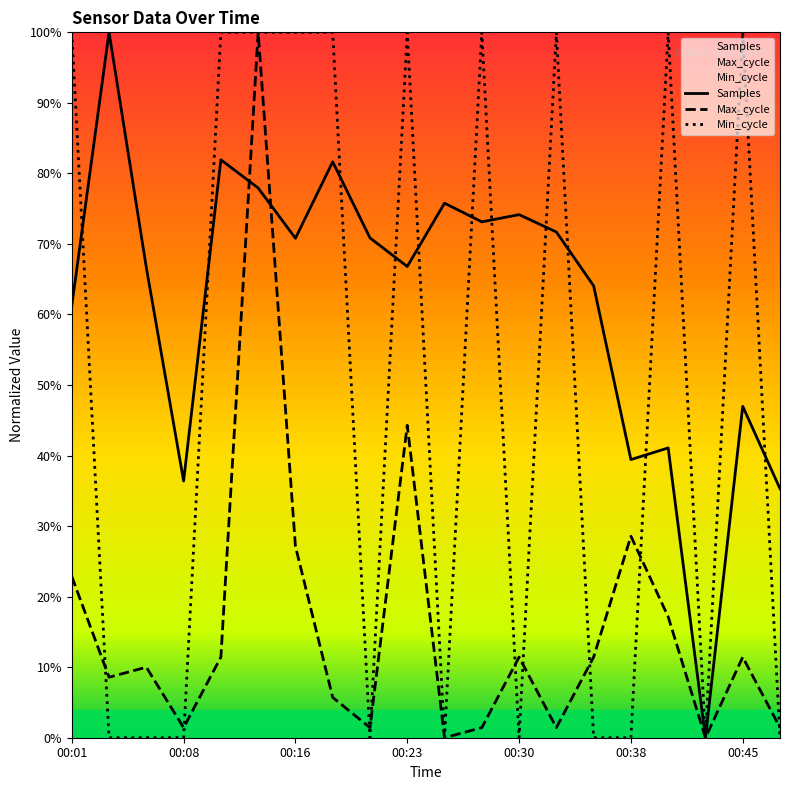

Rank the series at 00:35 from lowest to highest value.

Min_cycle, Max_cycle, Samples